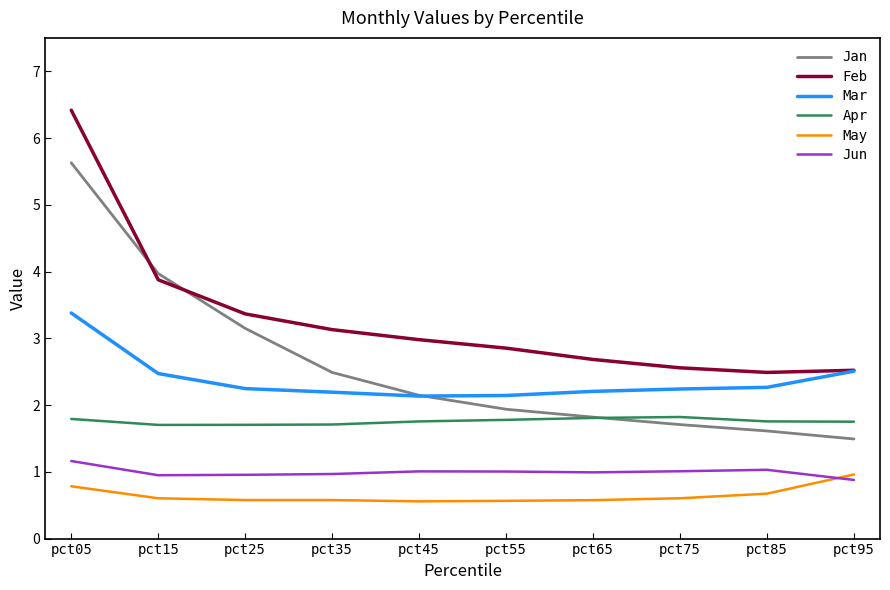

The value of Mar at pct65 is 3.9. True or false?

False